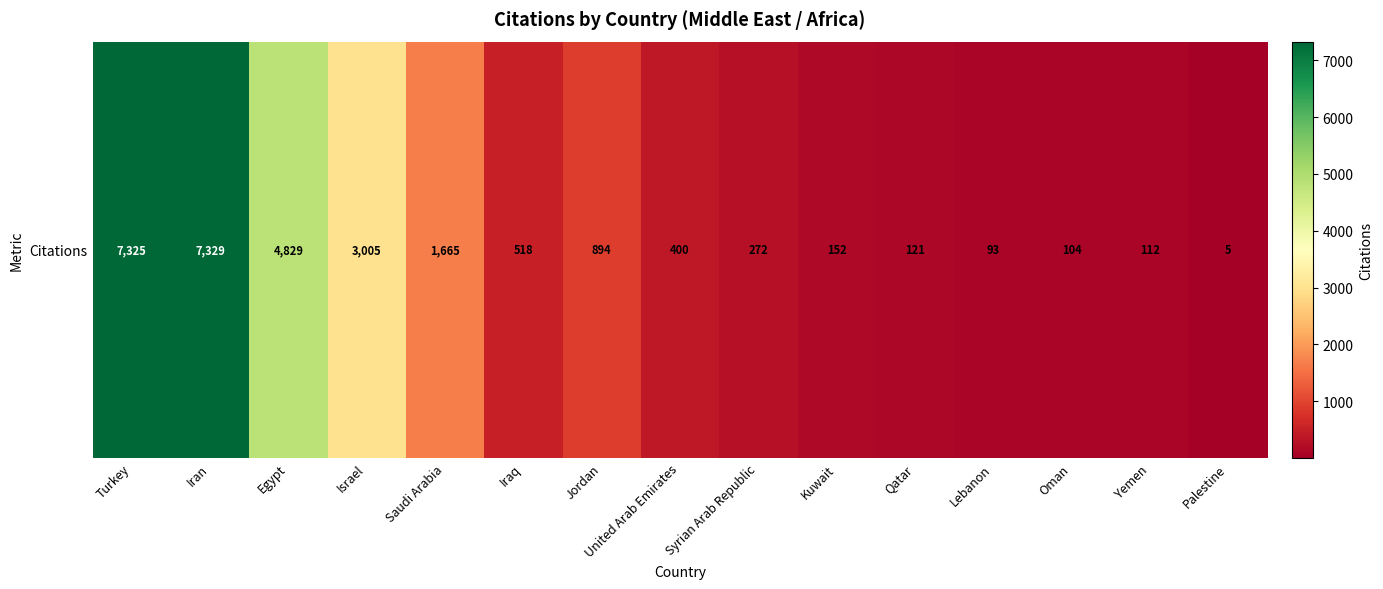

Reading left to right, transcribe all the data shown in this chart.

7325	7329	4829	3005	1665	518	894	400	272	152	121	93	104	112	5